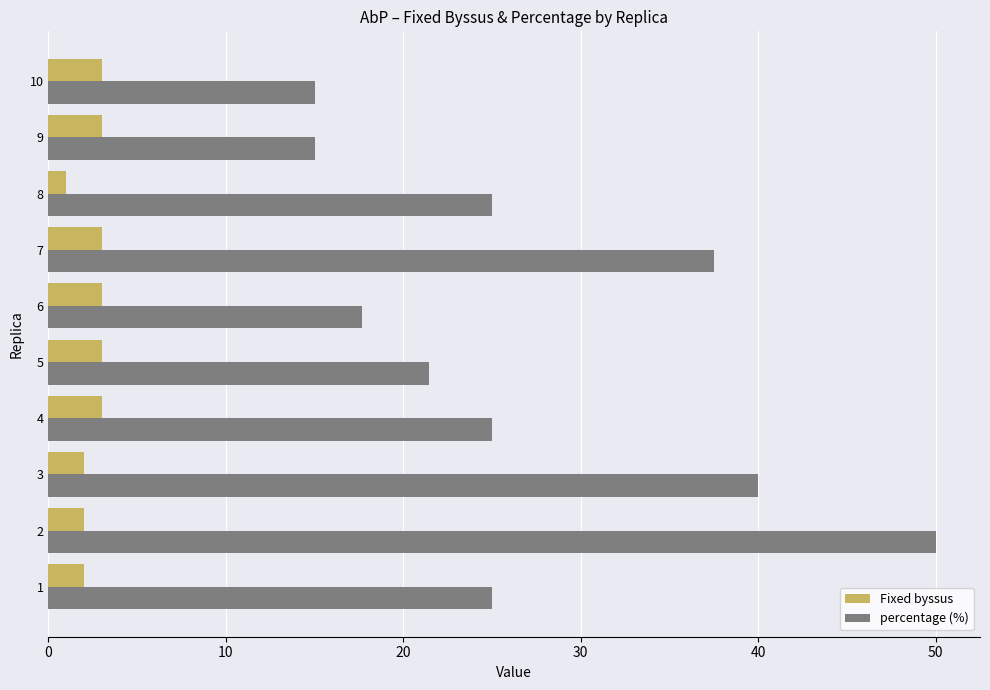

List the series in order of their overall mean, highest first.

percentage (%), Fixed byssus